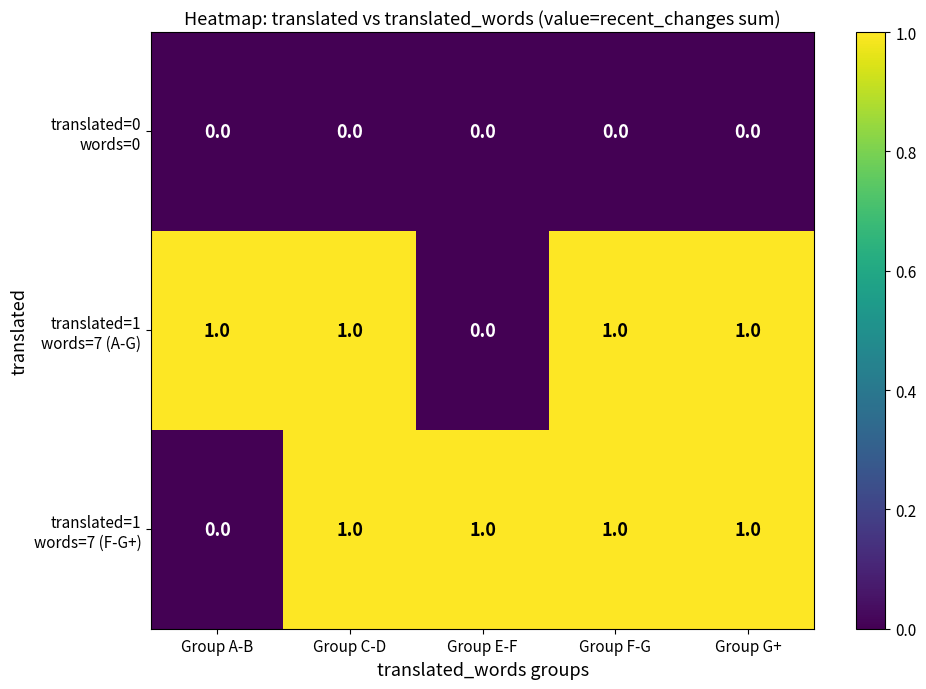

At how many categories does at least one series exceed 0?

5